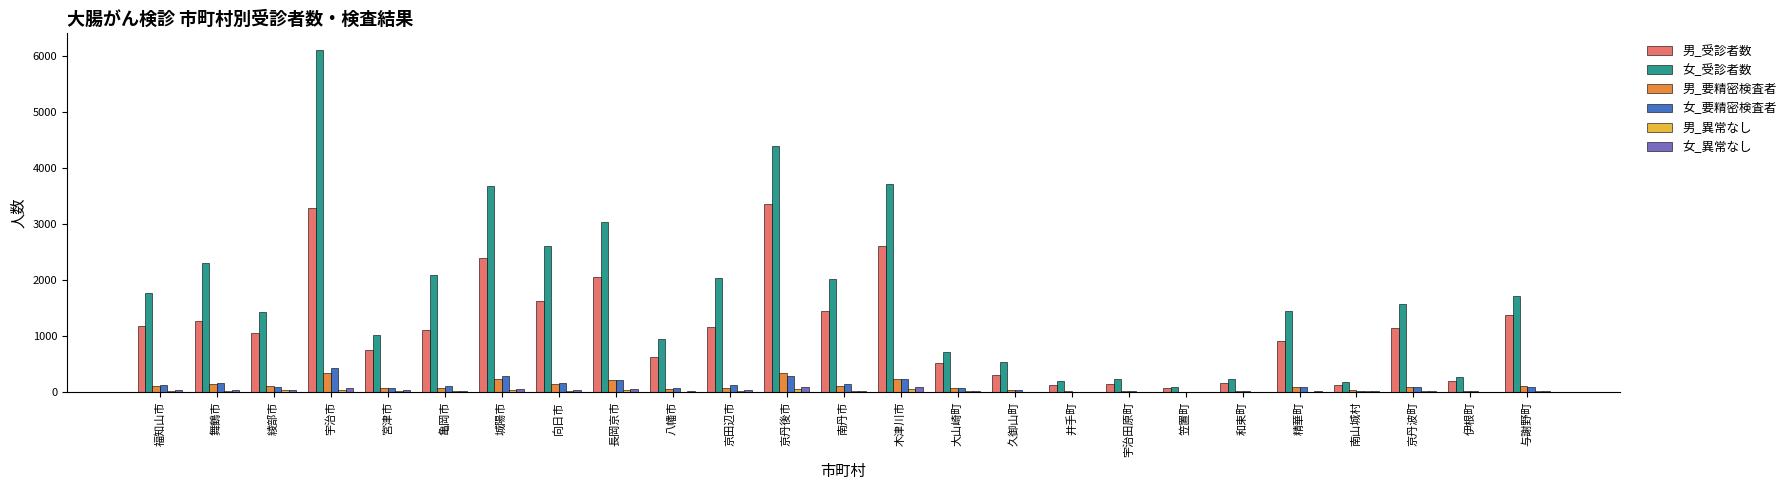

Between 精華町 and 伊根町, which series saw the biggest shift?

女_受診者数